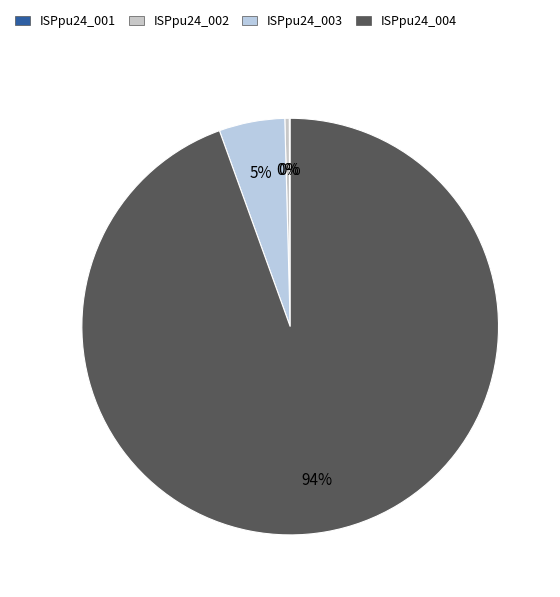

To the nearest percent, what is the average slice percentage?

25%